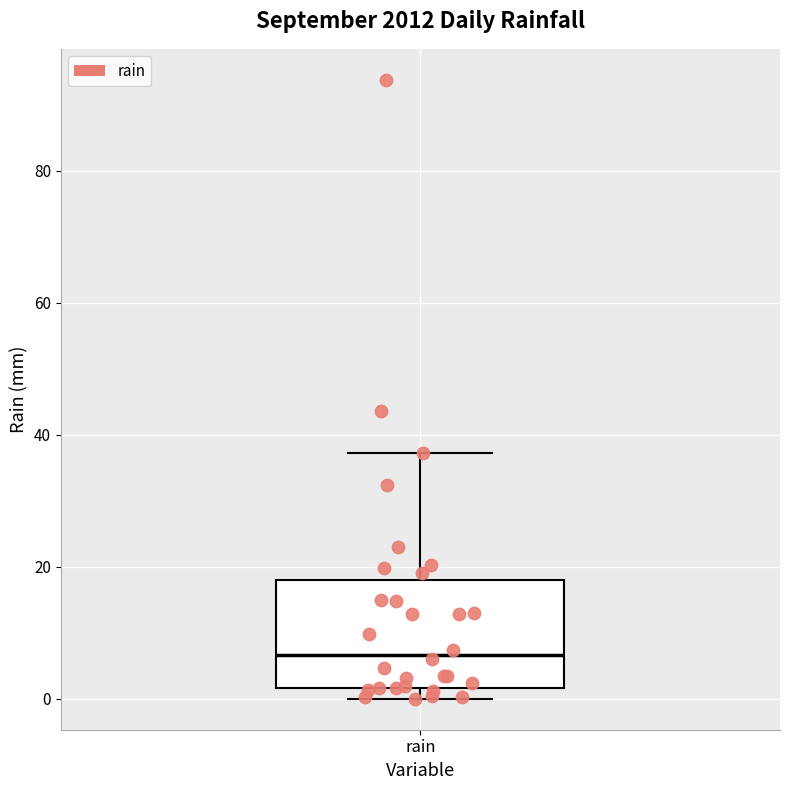

Where does the median line of the box for rain sit on the y-axis? The values are not printed on the chart, so give them approximately, as read against the axis.

6